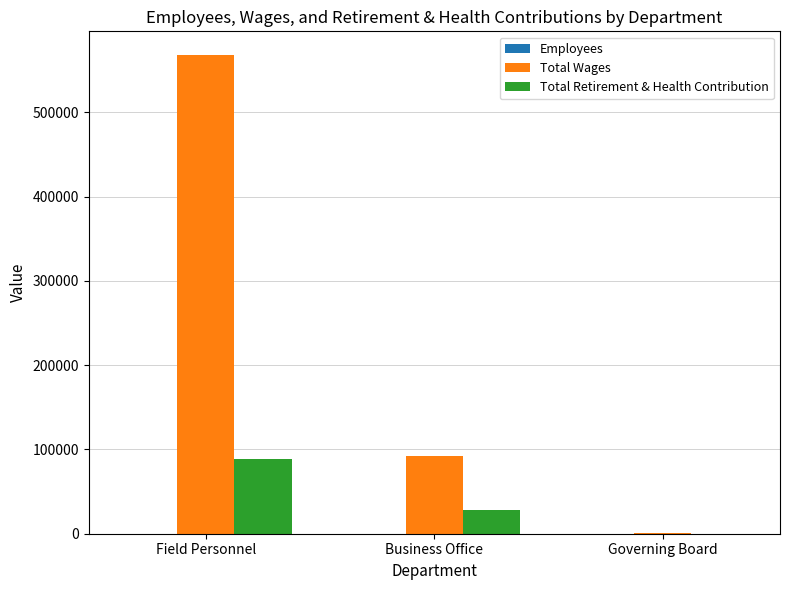

True or false: Total Retirement & Health Contribution has a value of 28615 at Business Office.

True